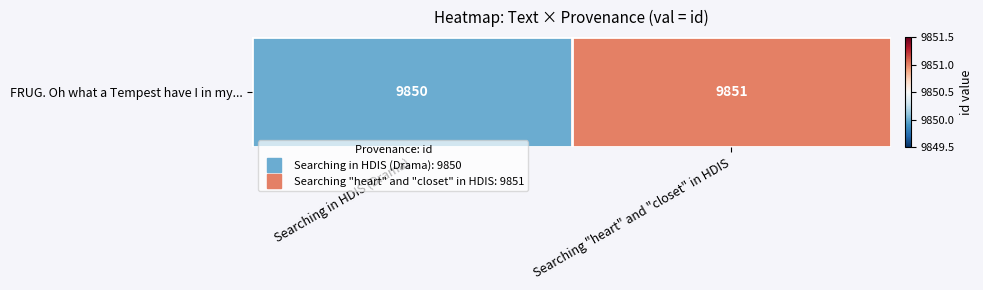

What is the average value?

9850